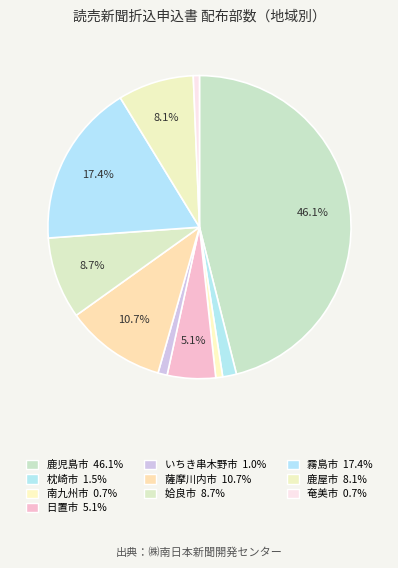

To the nearest percent, what is the difference between the 日置市 and 枕崎市 slice percentages?

4%